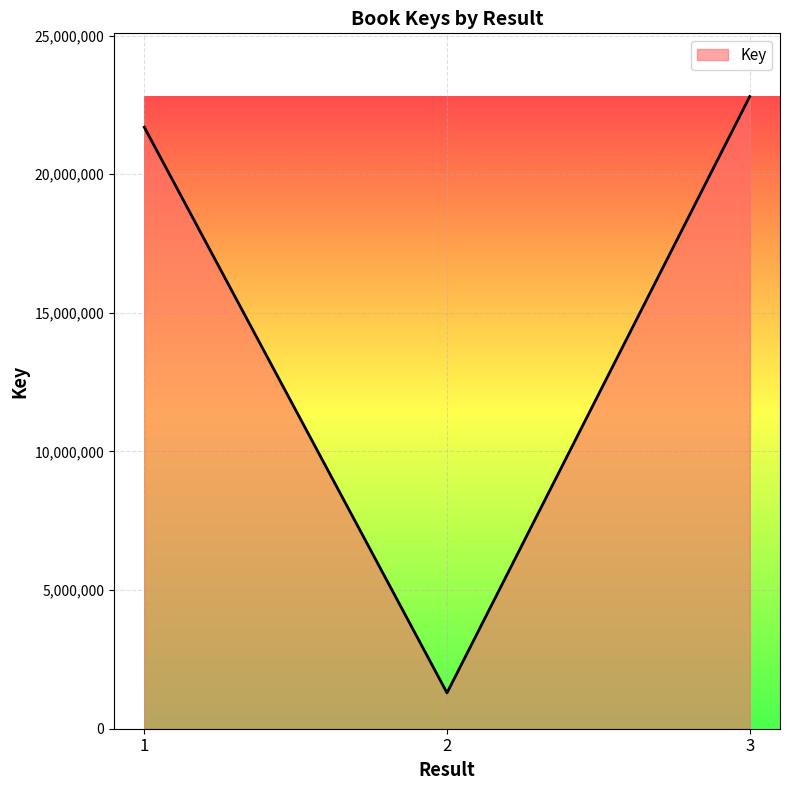

How many series are shown in this chart?

1